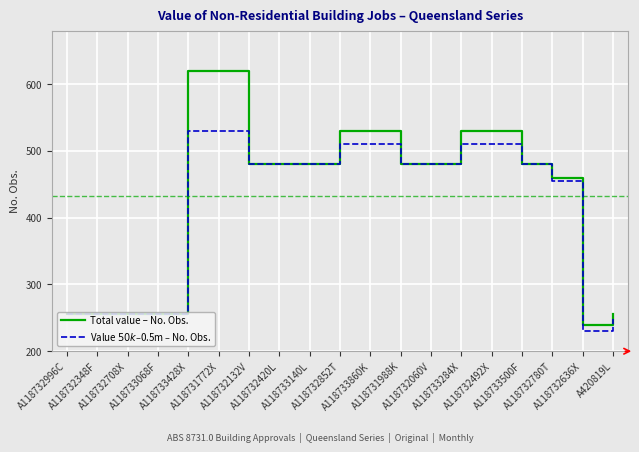

How many lines are shown in the chart?

2